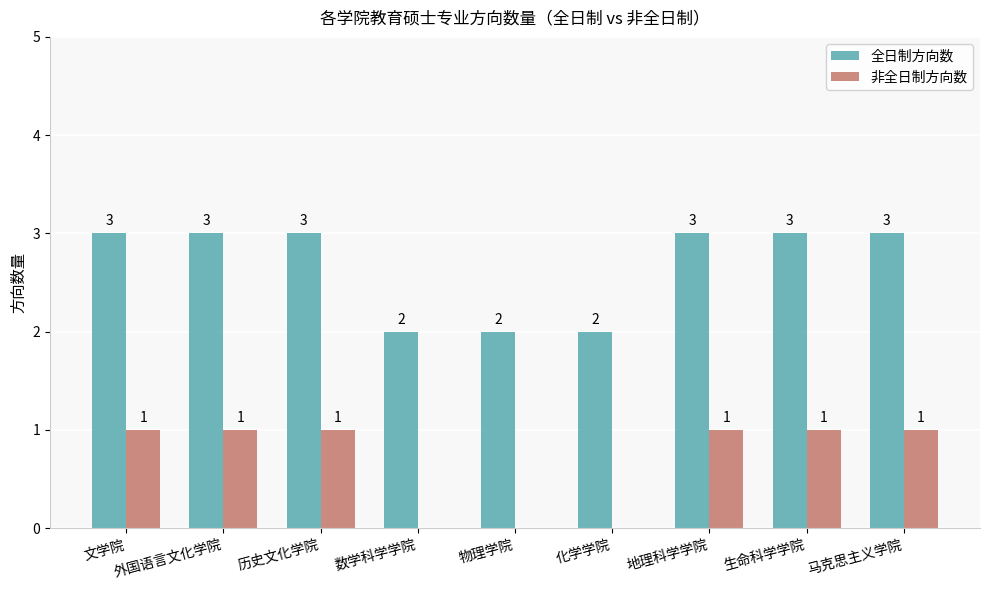

Does the chart contain stacked bars?

No